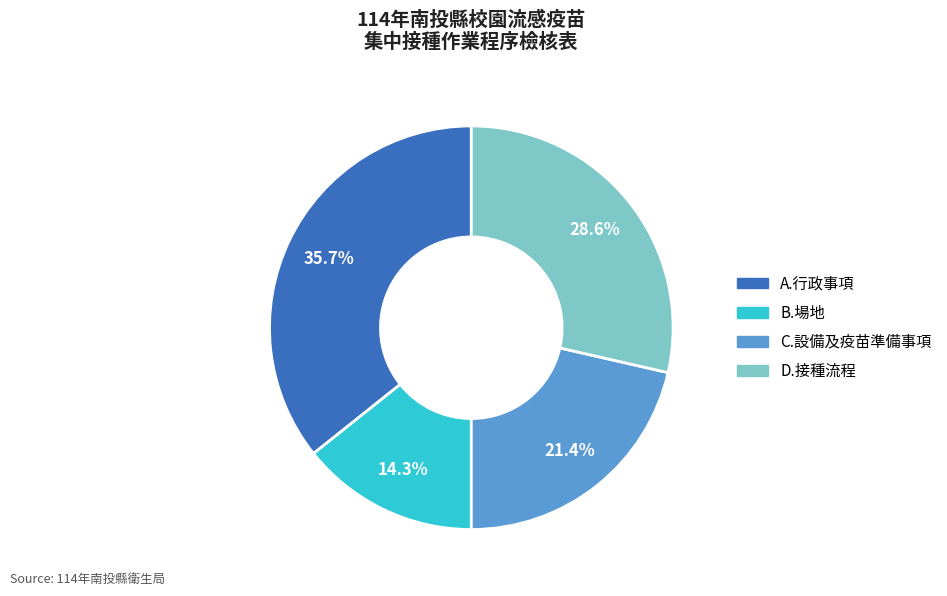

Combined, what portion of the pie is A.行政事項 and B.場地?

50.0%